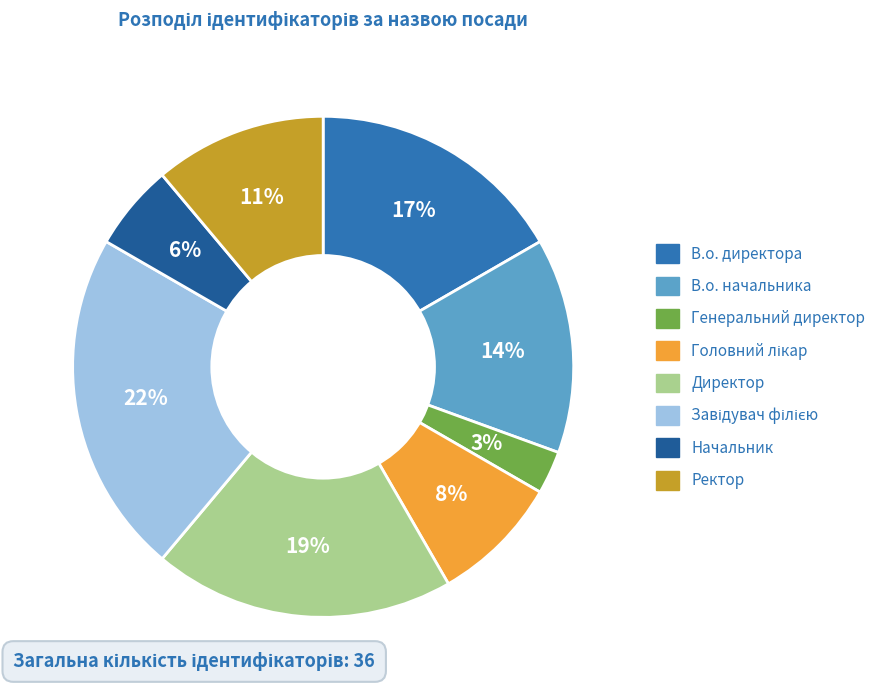

Is there any slice that represents more than half of the pie?

No